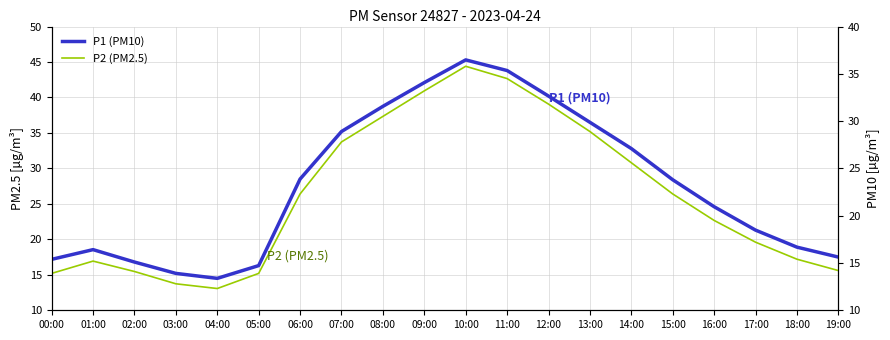

Rank the categories by P2 (PM2.5) value from highest to lowest.

10:00, 11:00, 09:00, 12:00, 08:00, 13:00, 07:00, 14:00, 06:00, 15:00, 16:00, 17:00, 18:00, 01:00, 19:00, 02:00, 00:00, 05:00, 03:00, 04:00